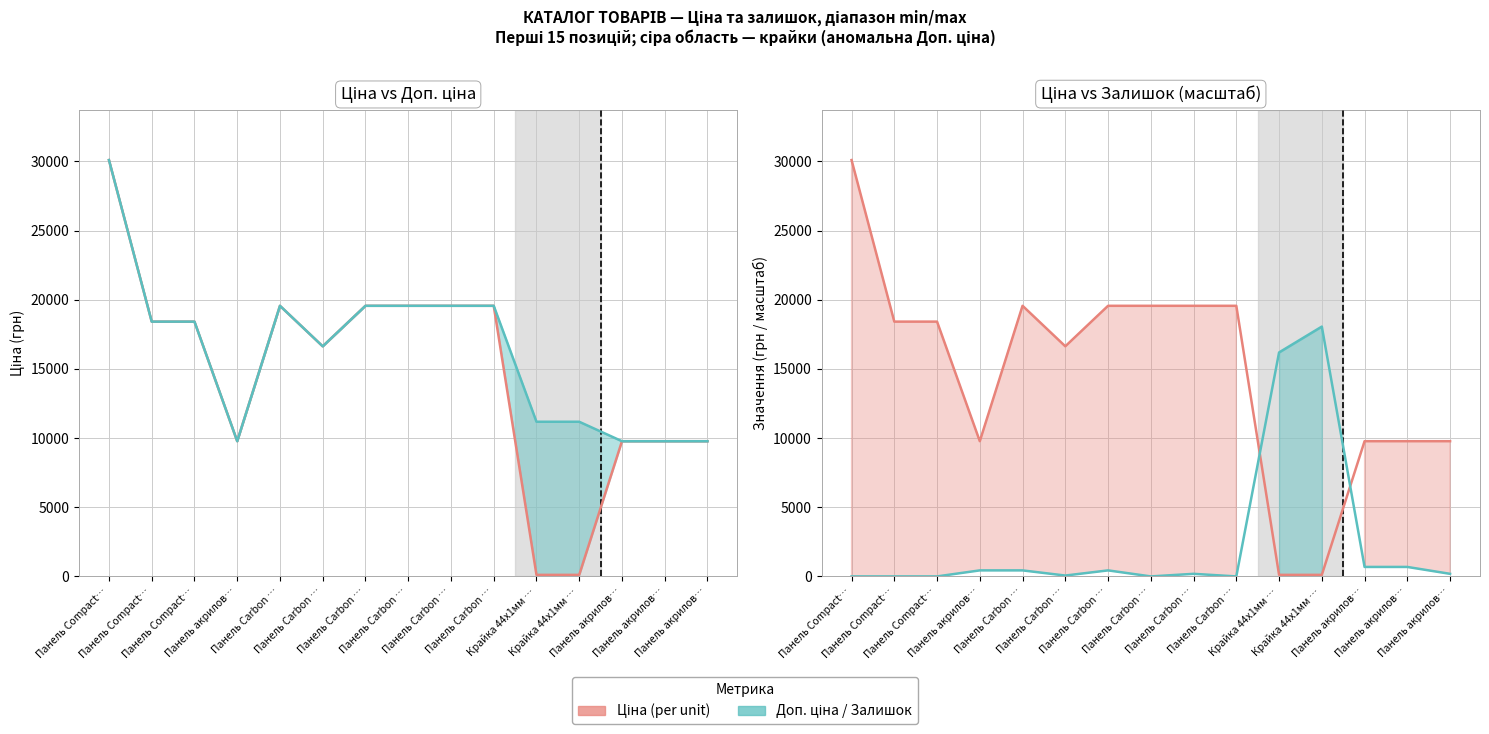

How many values in the Ціна series are below 18420?

7